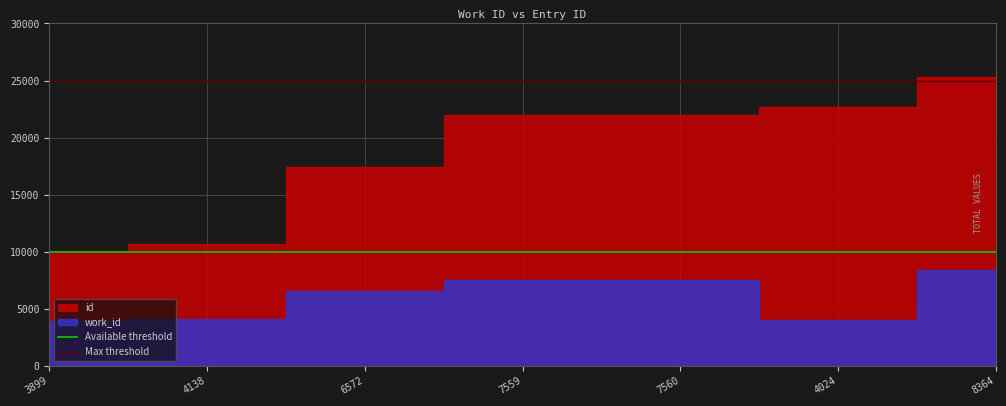

What is the value of the Max threshold point at the 1st from the left?

25000